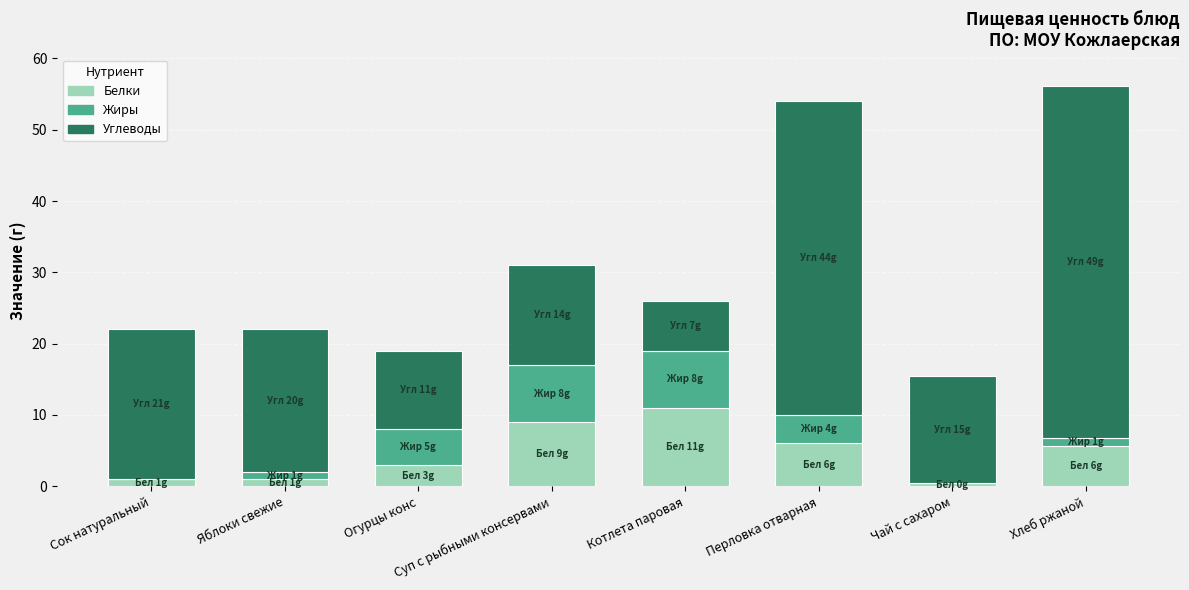

Which category has the highest value in the Белки series?

Котлета паровая